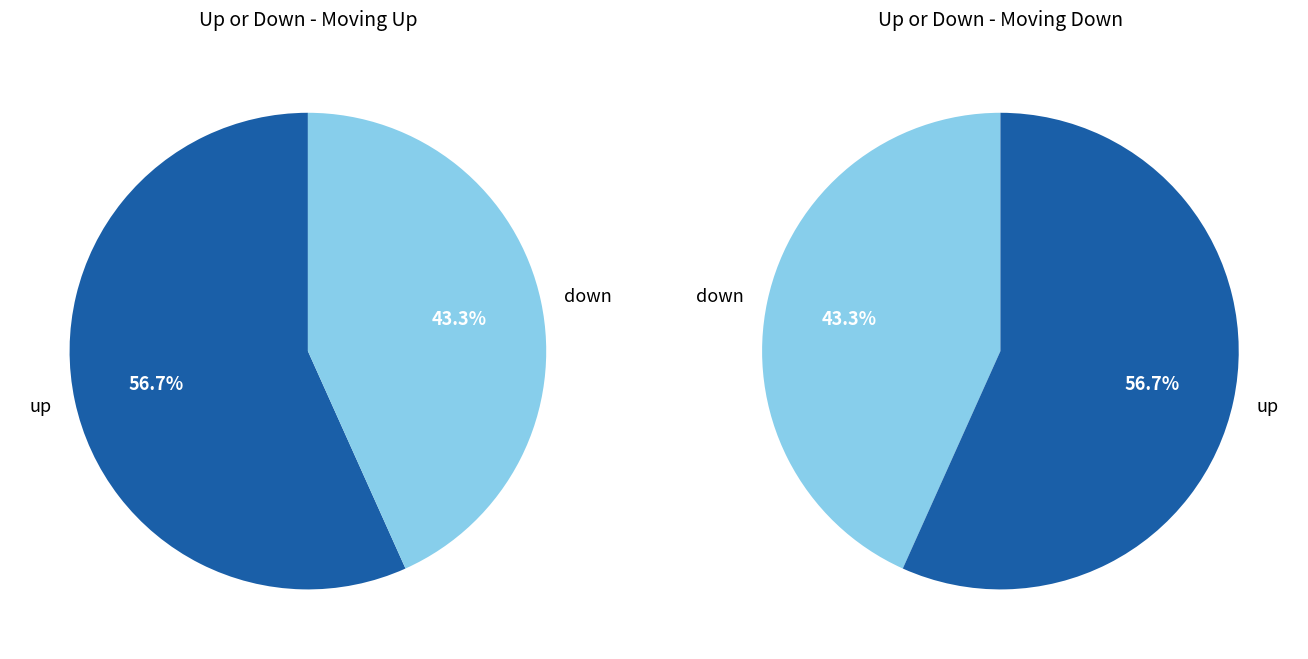

The up slice represents 57% of the pie. True or false?

True